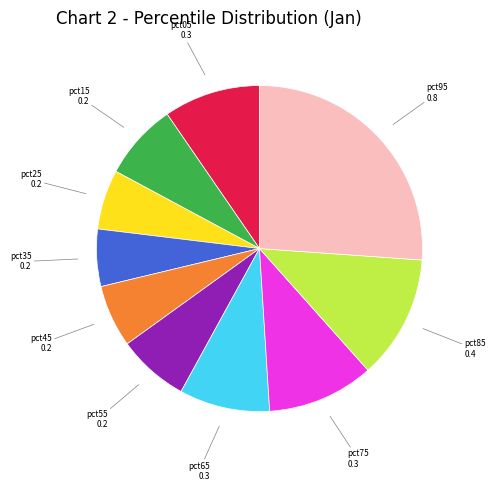

Count the number of slices in the pie.

10